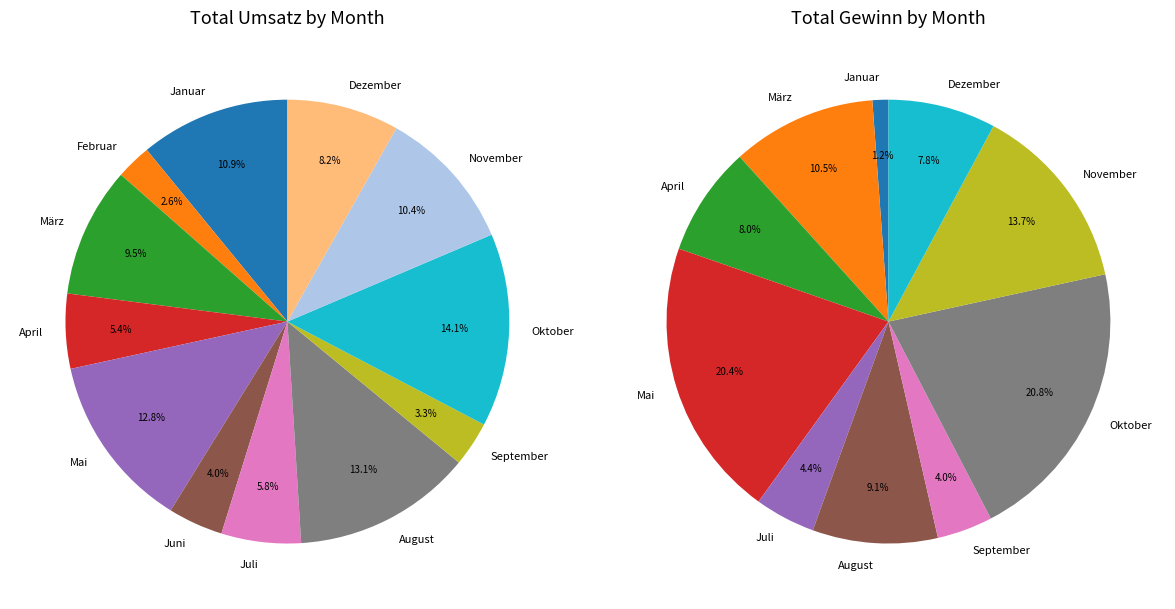

Does November represent more than half of the total?

No